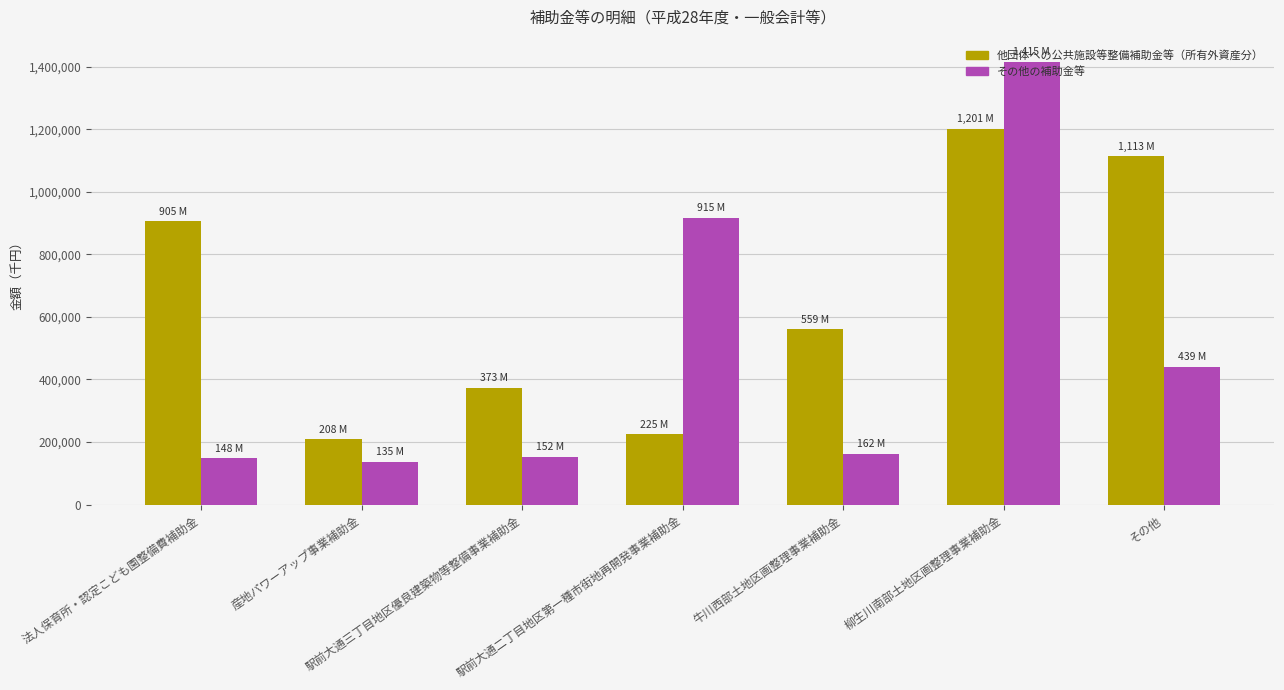

How many distinct data groups are displayed?

2